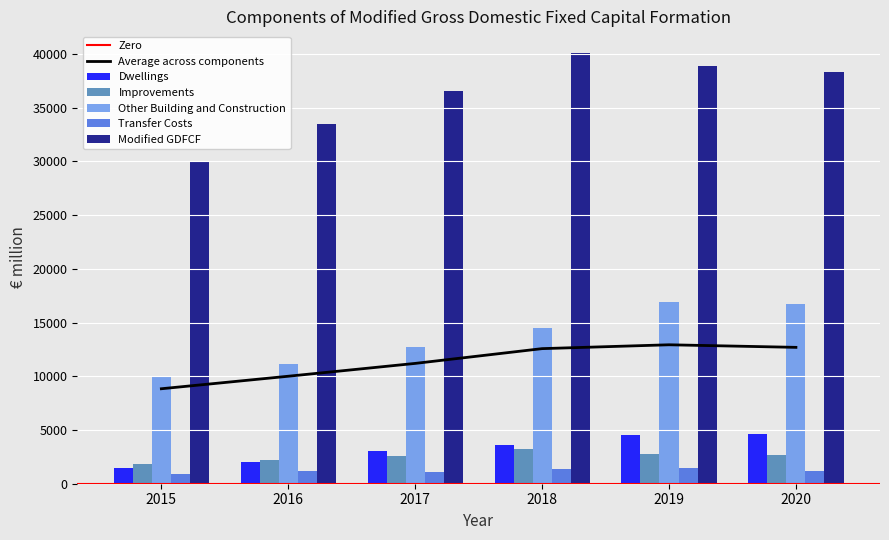

Reading right to left, what are all the values shown in this chart?

Dwellings: 4657.0	4496.9	3648.6	3059.1	2036.4	1492.1
Improvements: 2641.8	2809.5	3223.4	2589.4	2195.9	1855.6
Other Building and Construction: 16691.5	16931.5	14512.1	12733.7	11169.5	9917.0
Transfer Costs: 1162.9	1505.8	1385.6	1106.0	1147.3	910.9
Modified GDFCF: 38317.2	38926.2	40107.0	36514.9	33480.7	30028.1